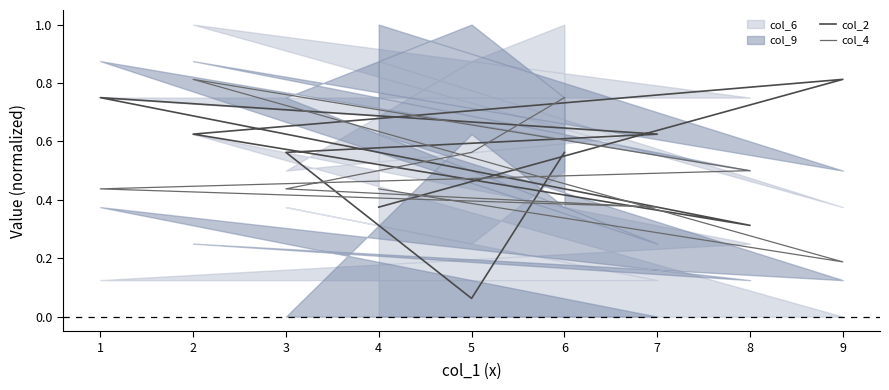

True or false: col_4 has more than 2 points higher than both neighbors.

False